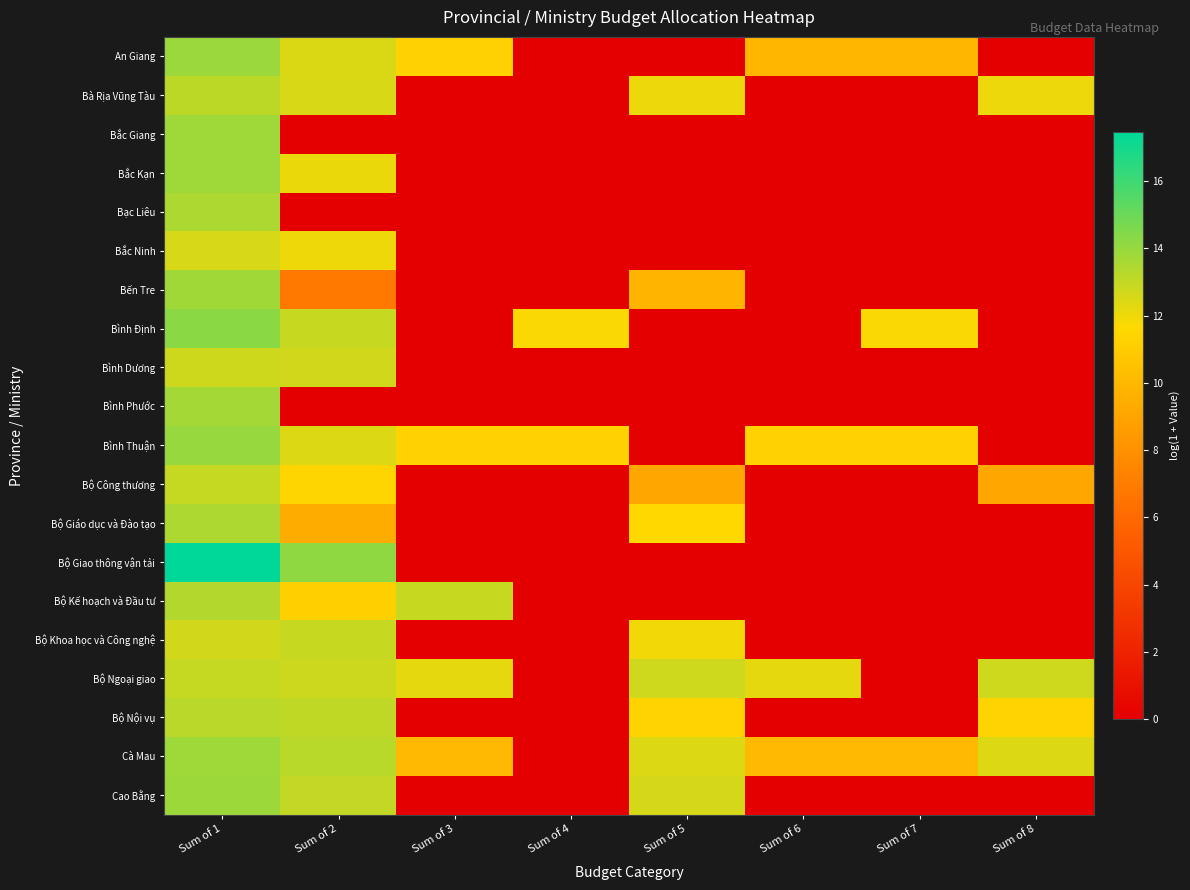

Count the number of categories in the chart.

8